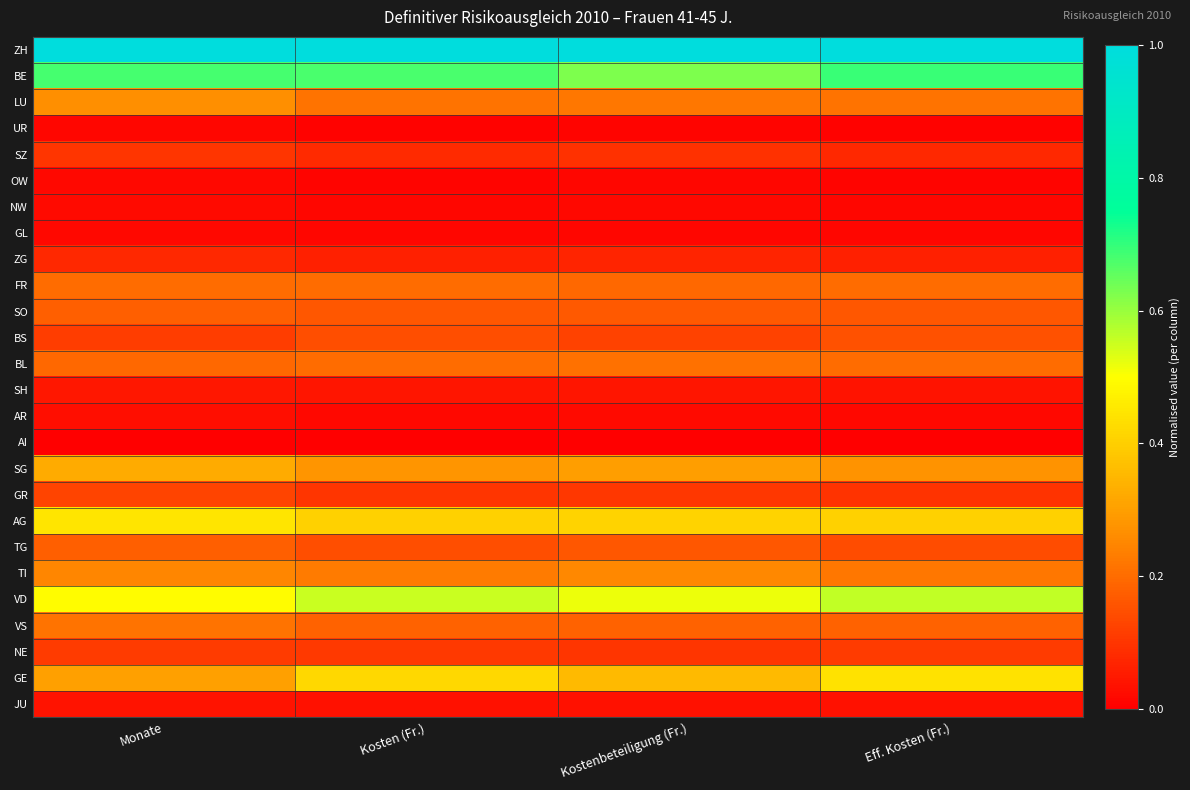

Which category has the highest value across all series?

Kosten (Fr.)